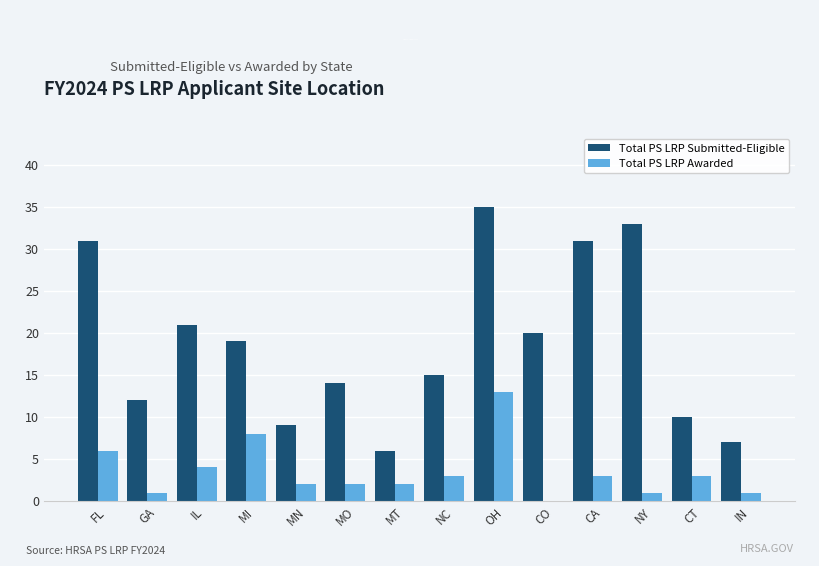

Which series has the largest total across all categories?

Total PS LRP Submitted-Eligible